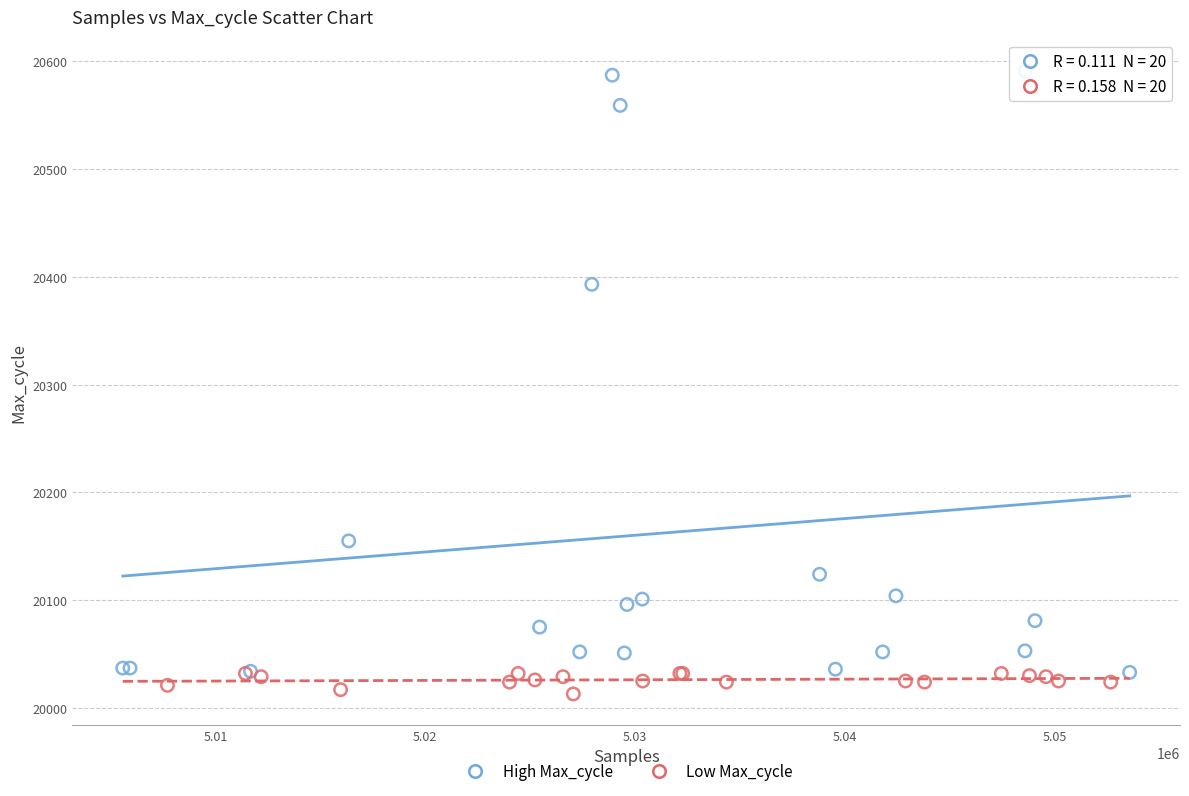

Which series has the largest Y range (max minus min)?

High Max_cycle